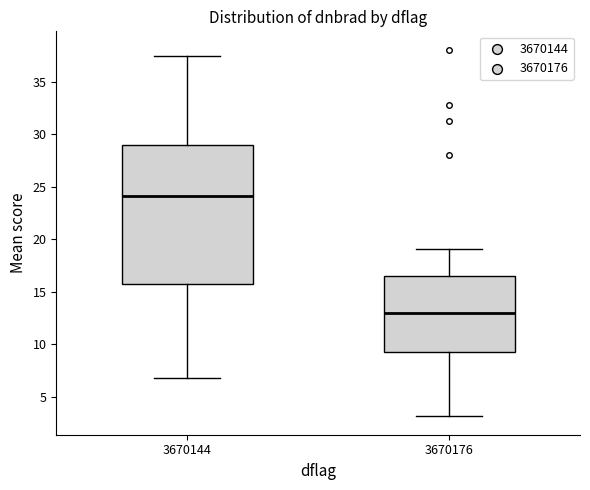

Which box's median line is the highest?

3670144